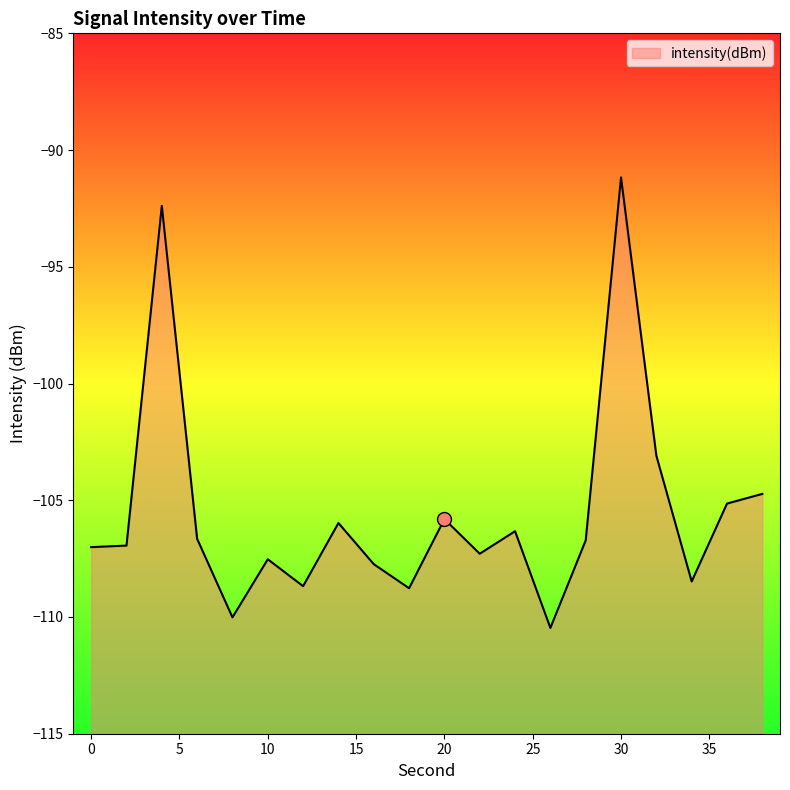

What is the change in value from 0 to 30?

+15.8